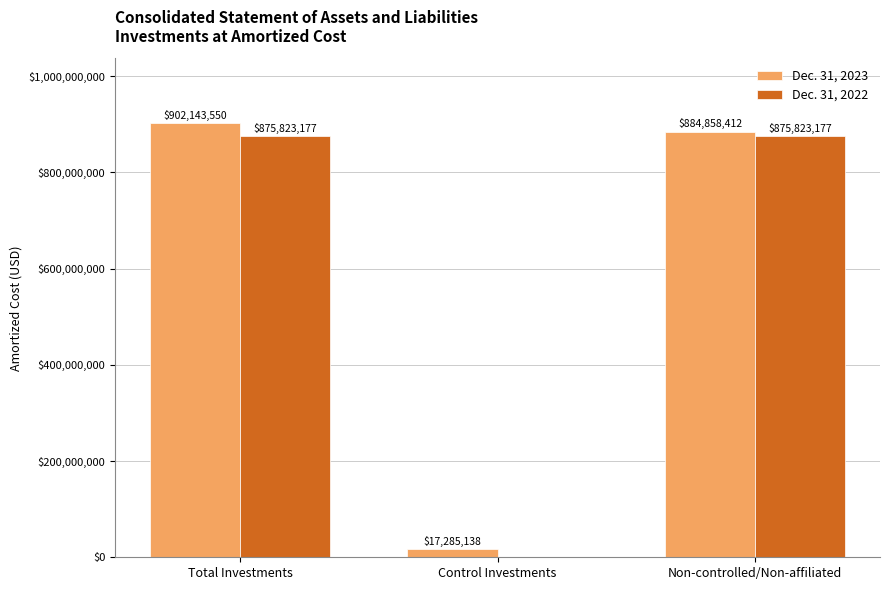

The Dec. 31, 2023 series shows 884858412 at Non-controlled/Non-affiliated. True or false?

True